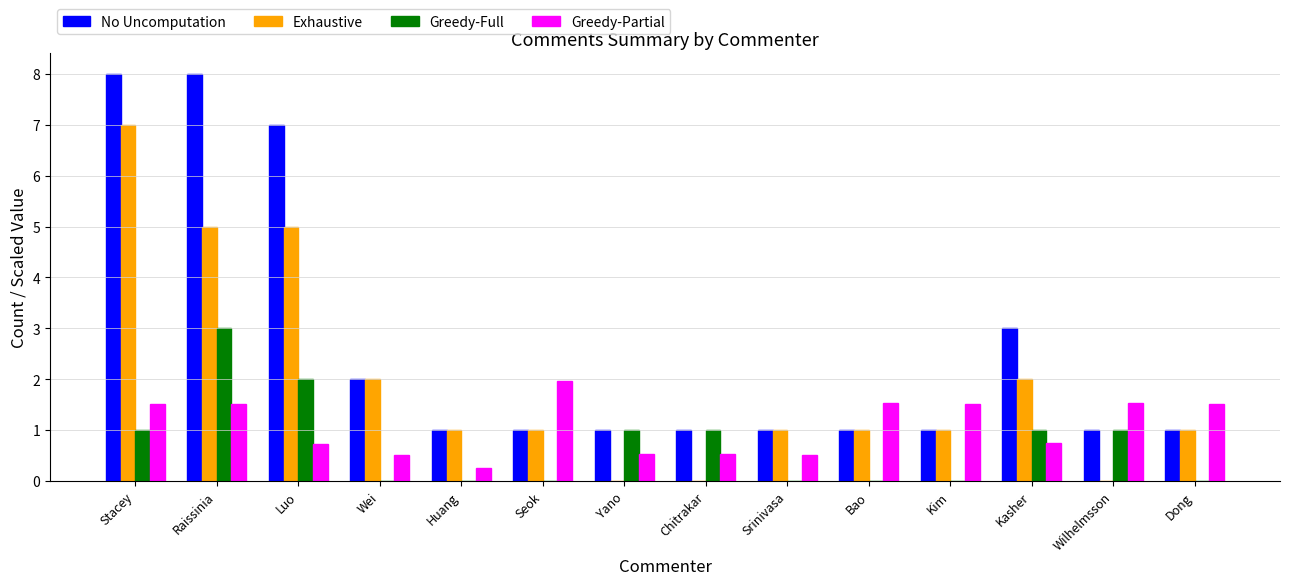

How many distinct data groups are displayed?

4